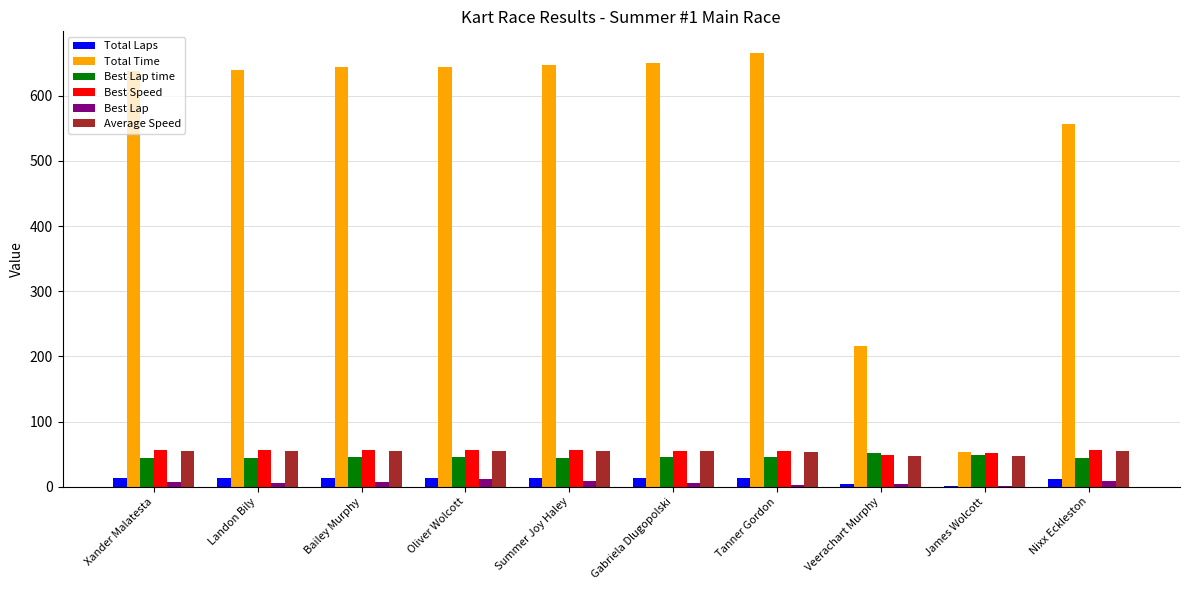

True or false: Best Speed has a value of 55.9 at Bailey Murphy.

True